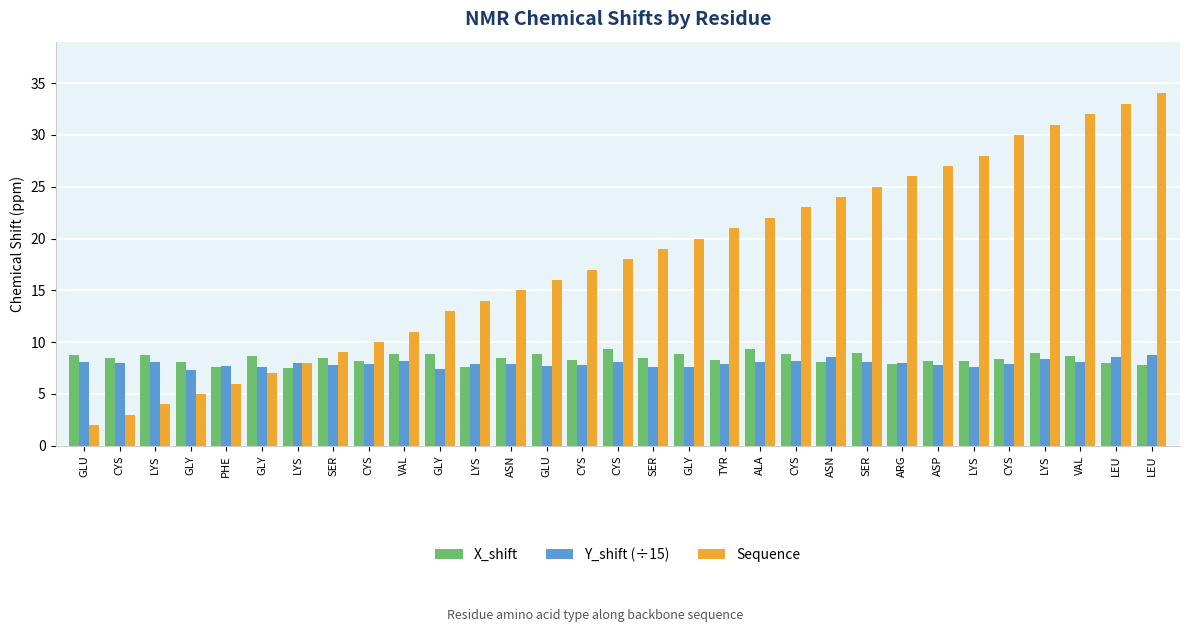

Does the chart contain any negative values?

No